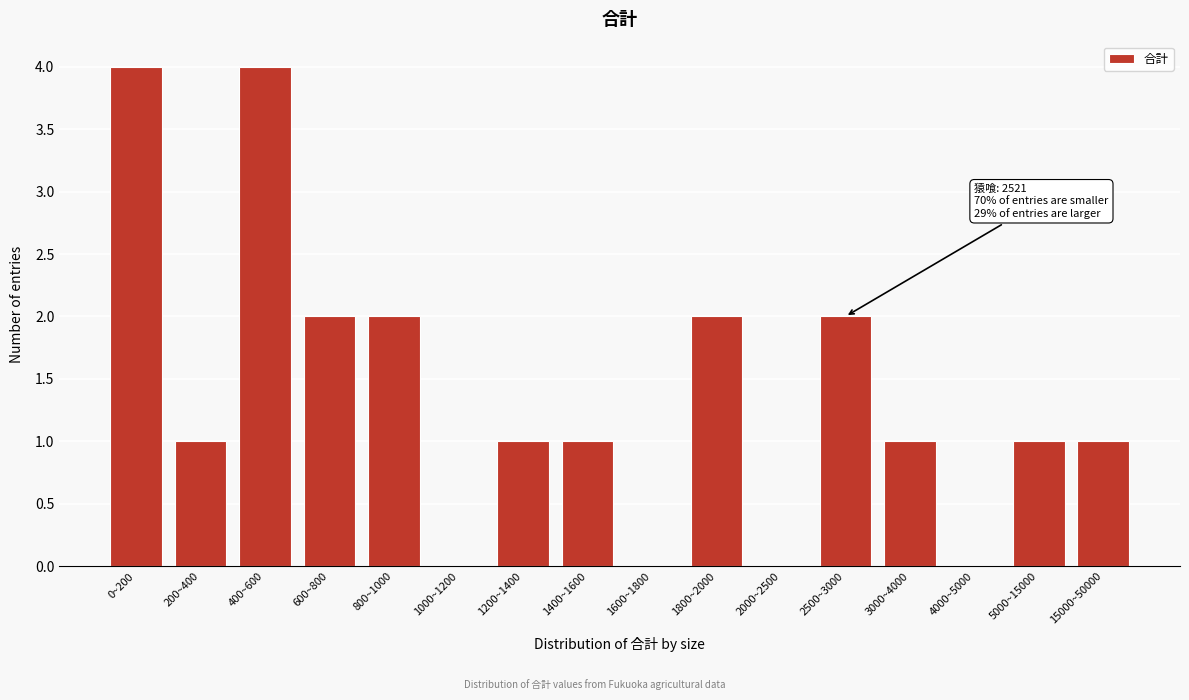

Reading left to right, list all the values displayed in this chart.

0~200=4	200~400=1	400~600=4	600~800=2	800~1000=2	1000~1200=0	1200~1400=1	1400~1600=1	1600~1800=0	1800~2000=2	2000~2500=0	2500~3000=2	3000~4000=1	4000~5000=0	5000~15000=1	15000~50000=1